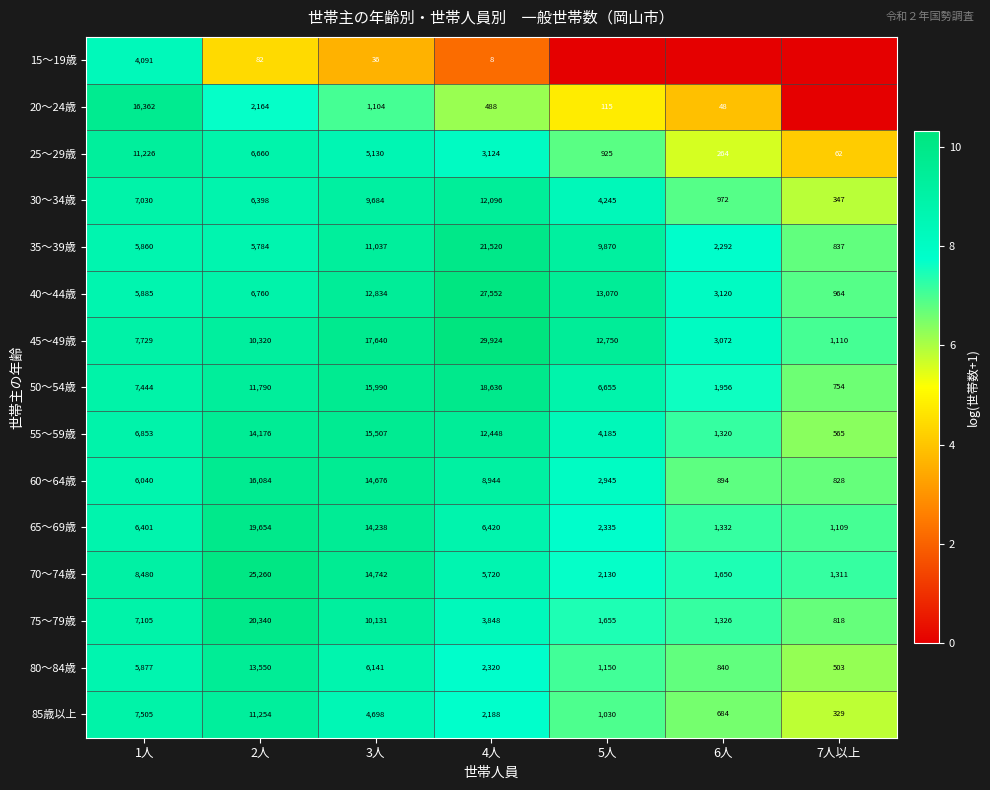

At 3人, list the series in order from largest to smallest.

45～49歳, 50～54歳, 55～59歳, 70～74歳, 60～64歳, 65～69歳, 40～44歳, 35～39歳, 75～79歳, 30～34歳, 80～84歳, 25～29歳, 85歳以上, 20～24歳, 15～19歳